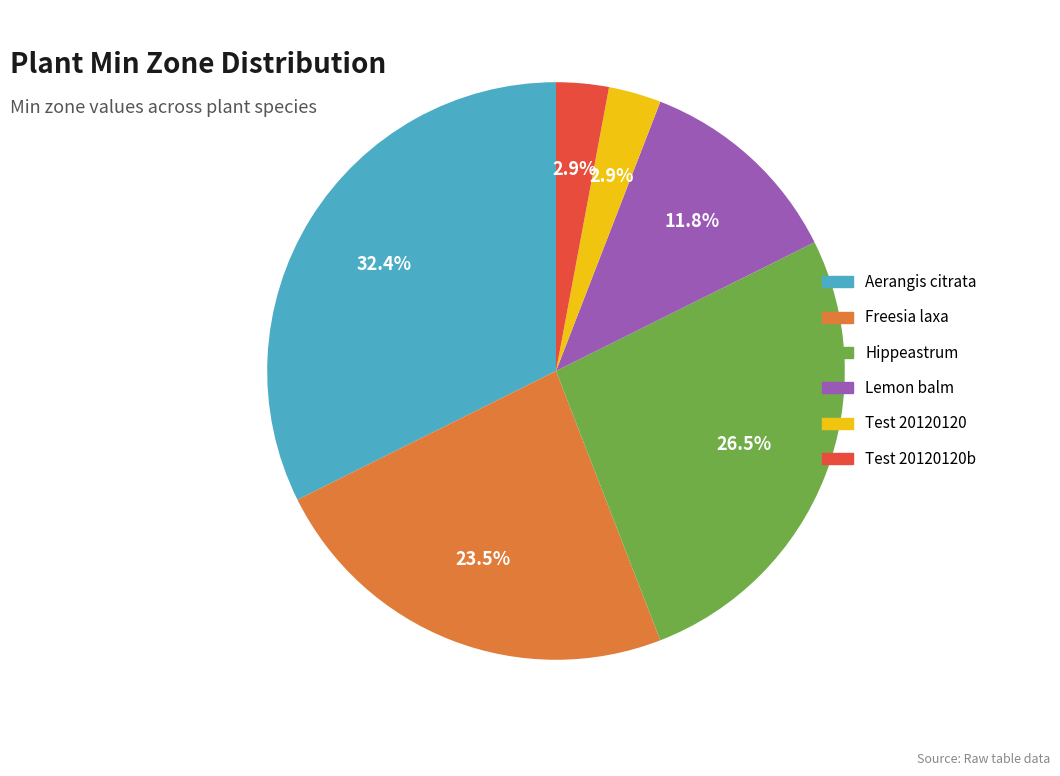

How many slices are in this pie chart?

6